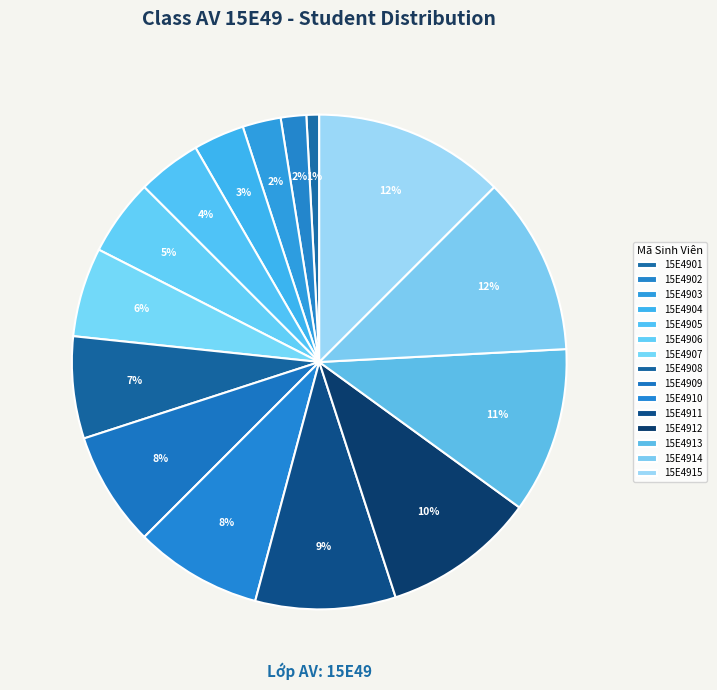

Which category has the biggest portion of the pie?

15E4915